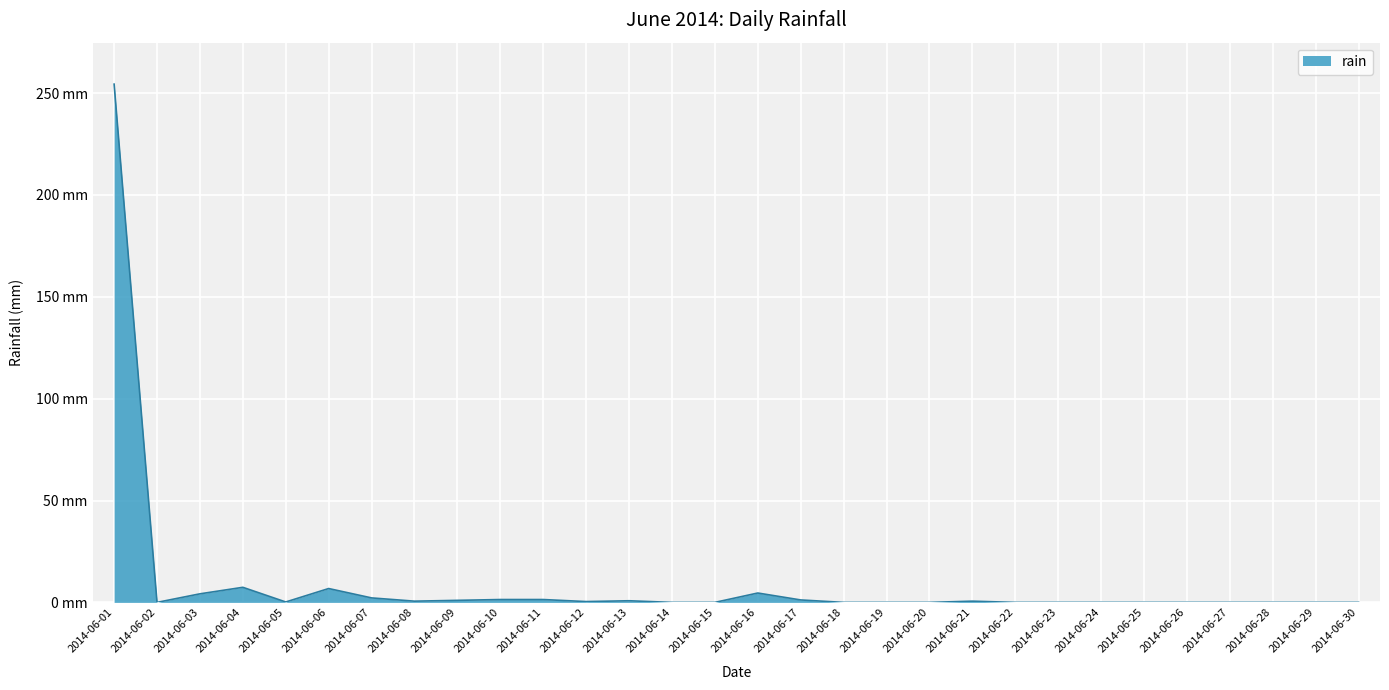

The value at 2014-06-20 is 0.0. True or false?

True